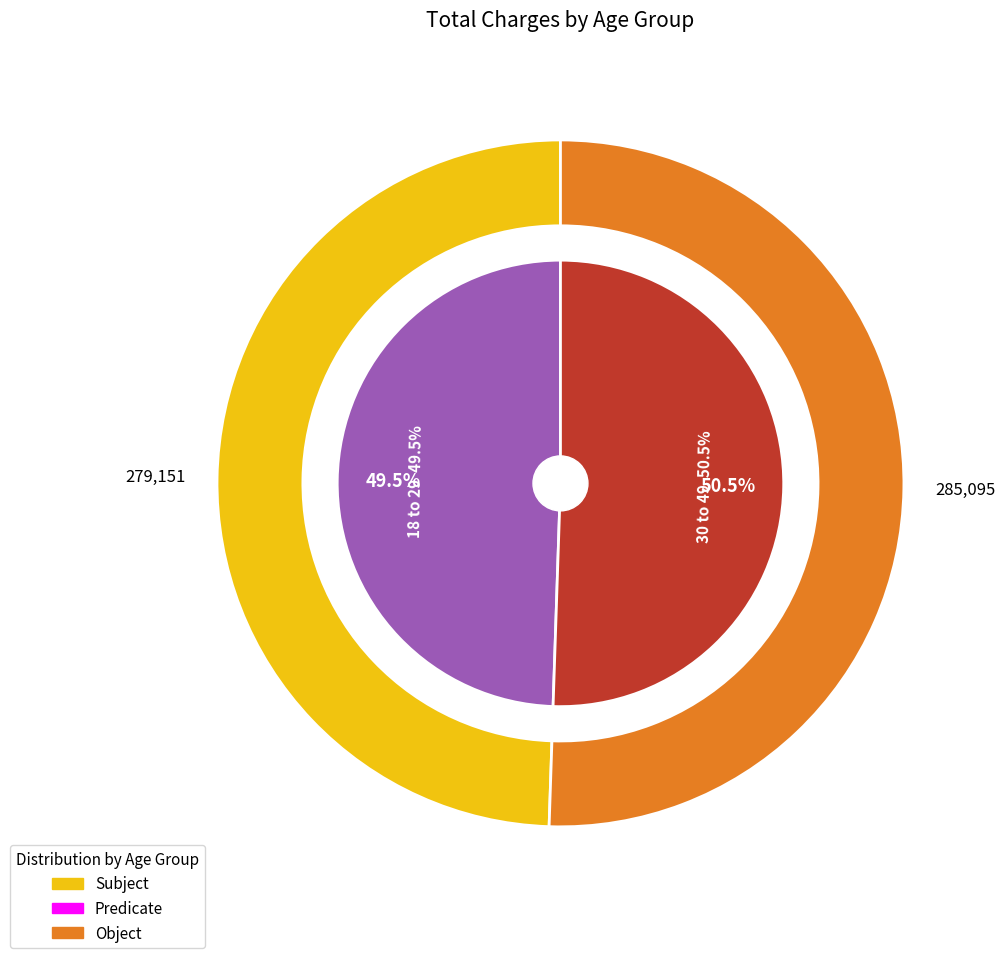

Which has a higher value, 30 to 49 or 18 to 29?

30 to 49